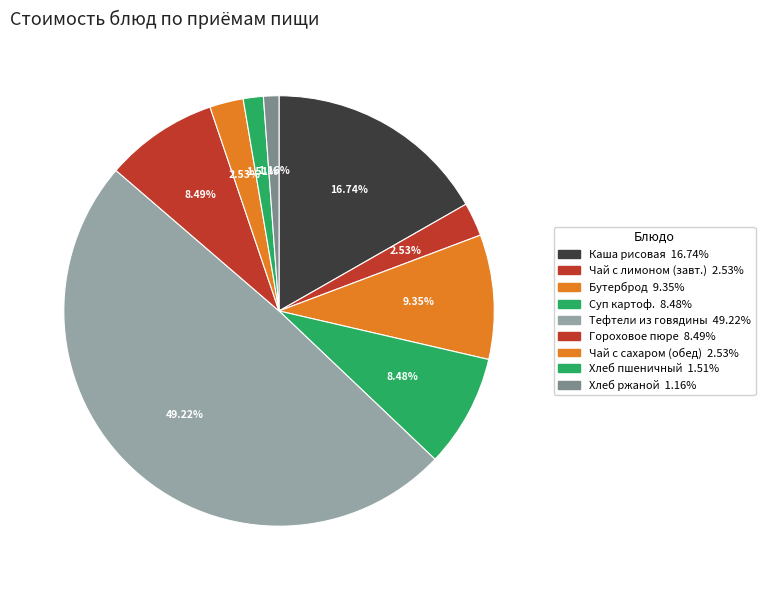

How many slices are in this pie chart?

9